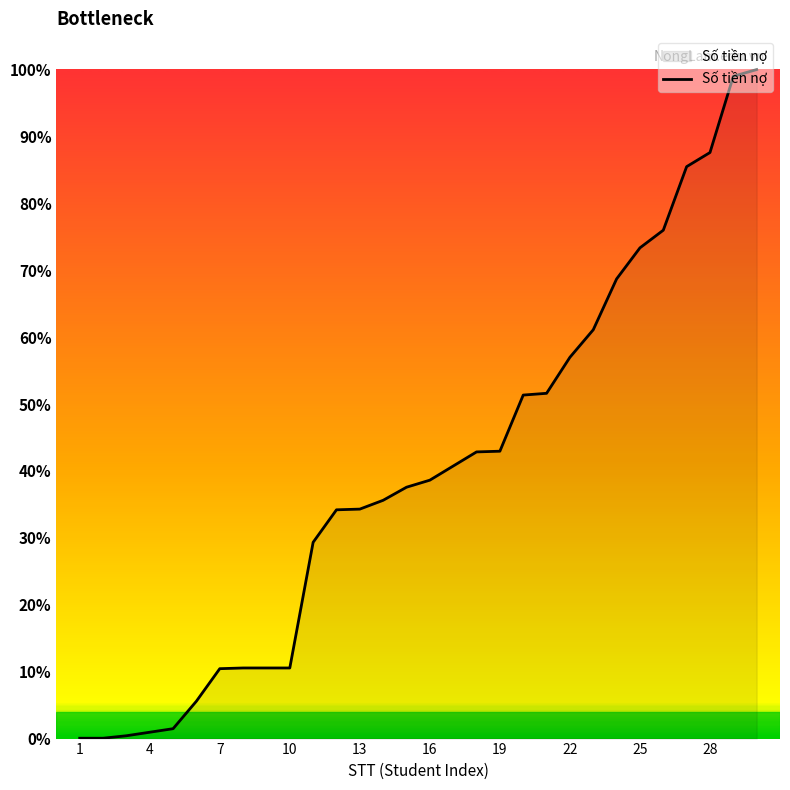

Reading left to right, list all the values displayed in this chart.

500	500	4000	9000	14000	53000	99000	100000	100000	100000	278000	324000	325000	337500	356000	366000	386000	406000	407000	486500	489000	540000	579000	651000	695000	720000	810000	830000	938000	947500